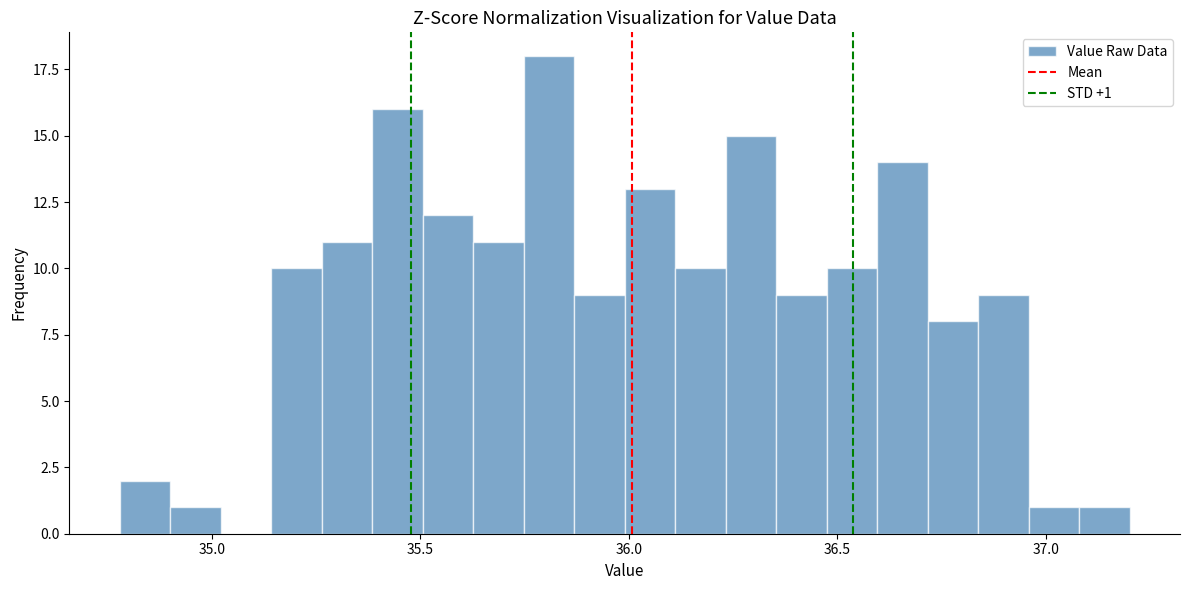

Read against the x-axis, roughly where is the centre of the tallest bar?

35.80